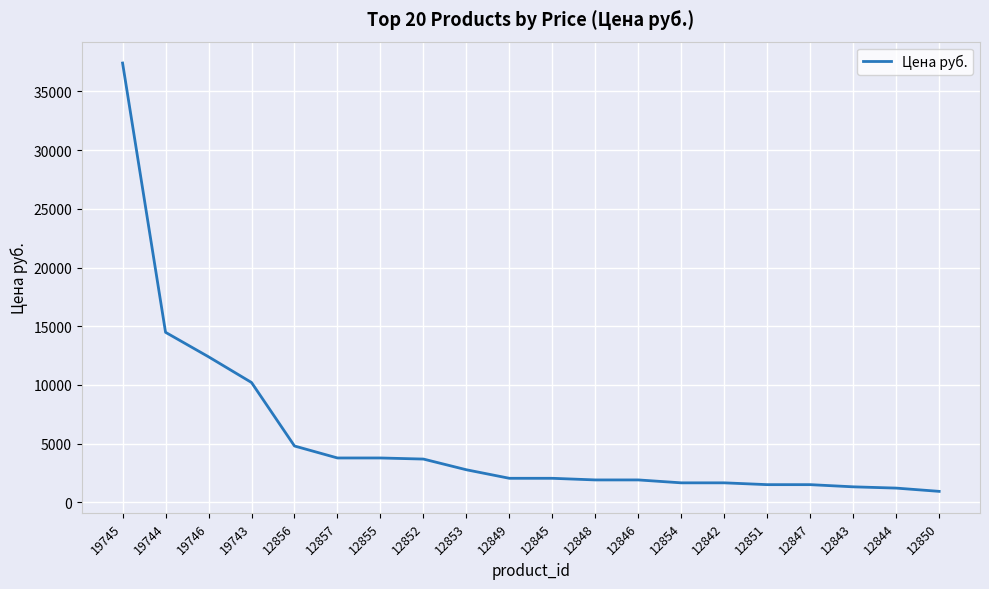

At which label is the value closest to 19175?

19744